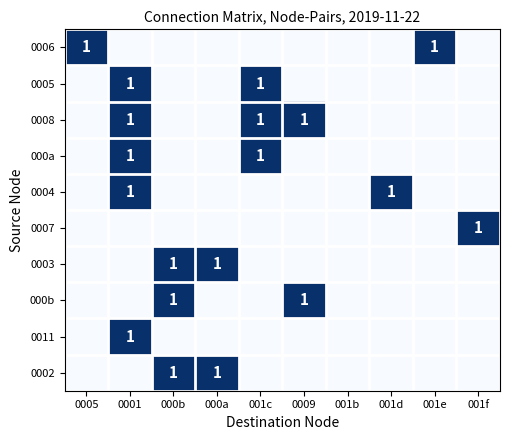

Count the 0008 values in the range 0 to 1.

10